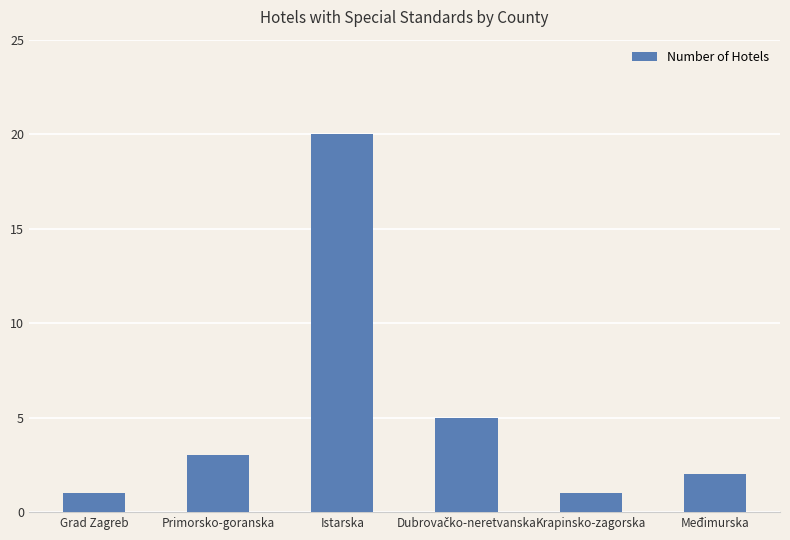

What is the sum of the values at Istarska and Međimurska?

22